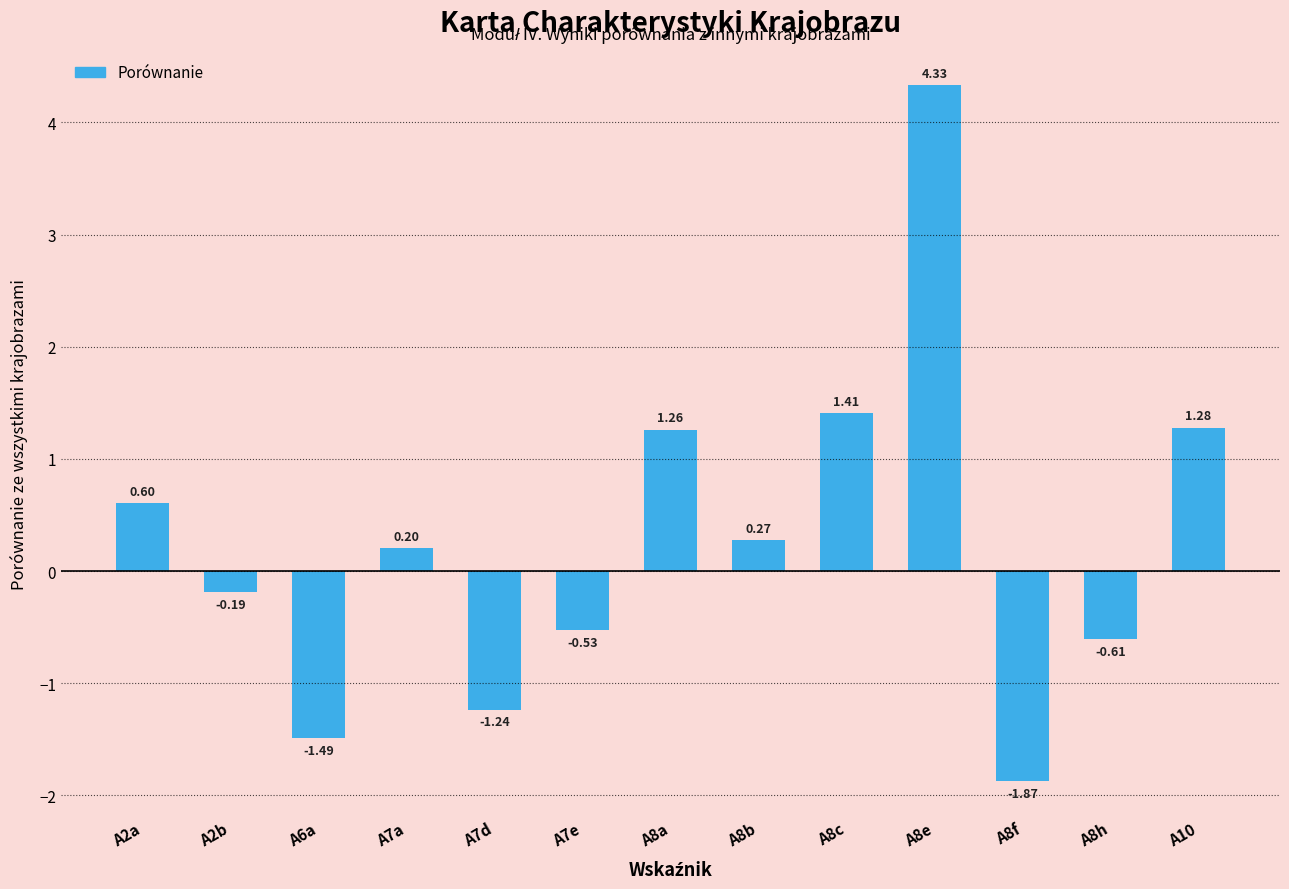

Does the chart contain stacked bars?

No